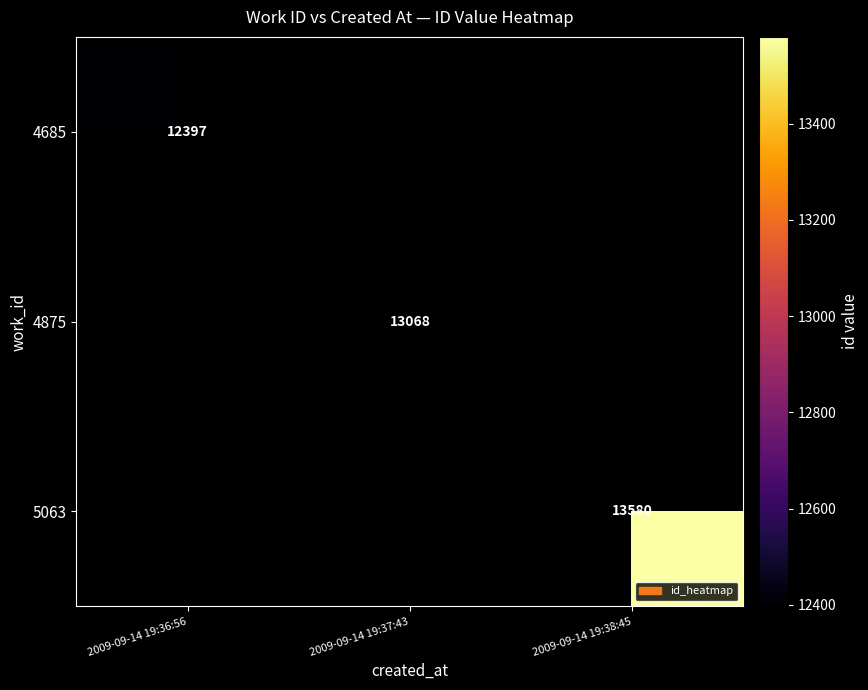

Is it true that 4685 equals 3534 at 2009-09-14 19:36:56?

False